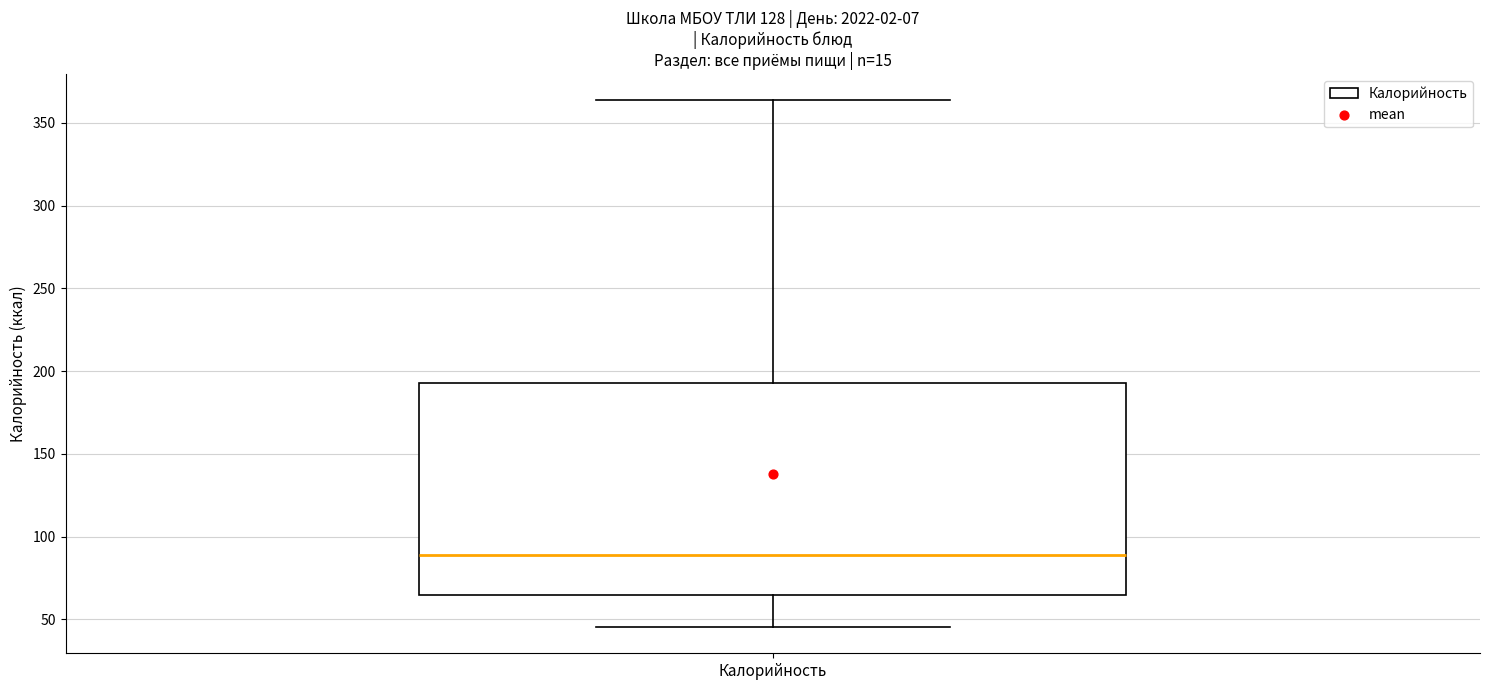

Where does the lower whisker of the box for Калорийность end on the y-axis? The values are not printed on the chart, so give them approximately, as read against the axis.

45